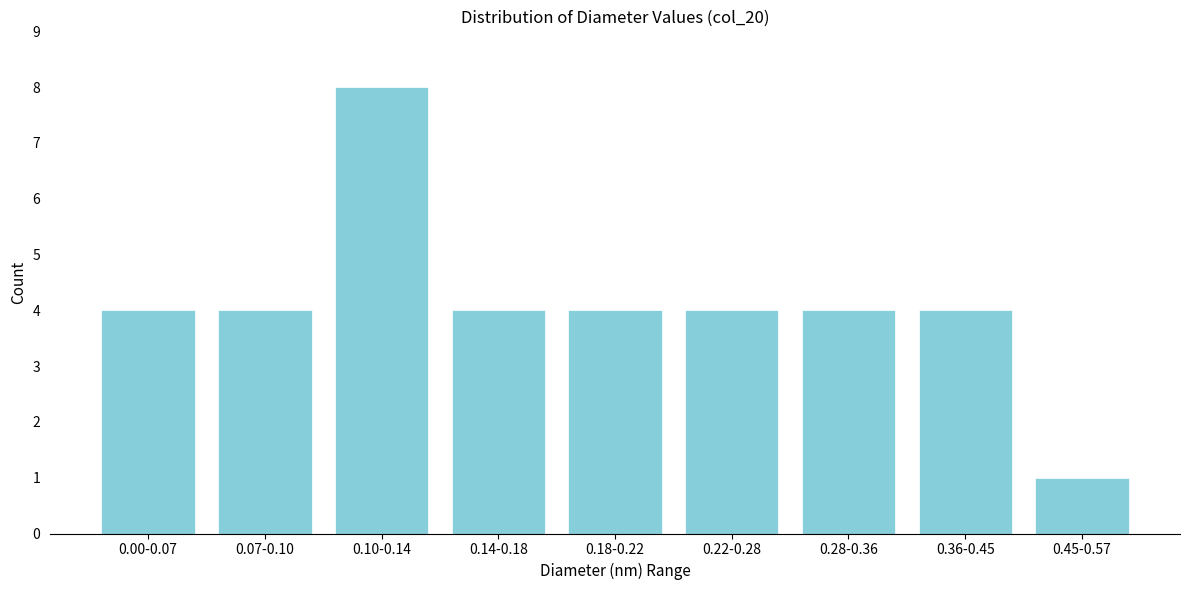

Reading left to right, transcribe all the data shown in this chart.

0.00-0.07=4	0.07-0.10=4	0.10-0.14=8	0.14-0.18=4	0.18-0.22=4	0.22-0.28=4	0.28-0.36=4	0.36-0.45=4	0.45-0.57=1